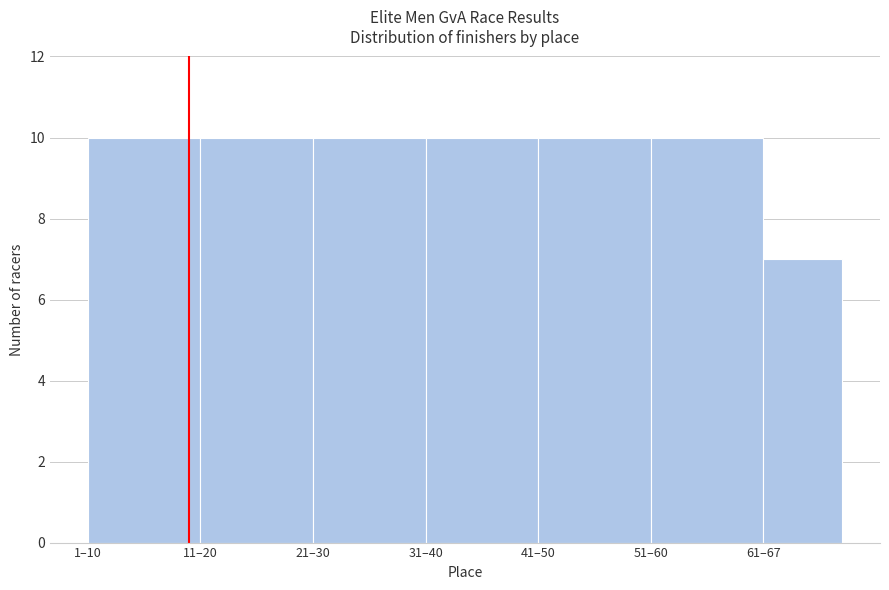

Reading left to right, what are all the values shown in this chart?

10	10	10	10	10	10	7